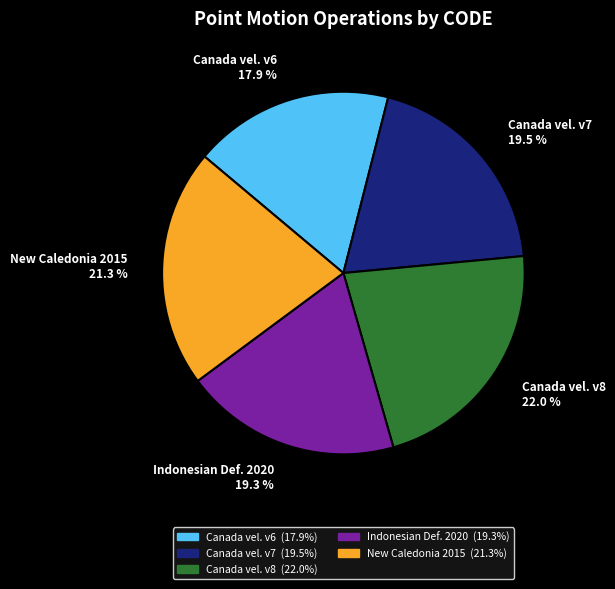

How many slices are in this pie chart?

5